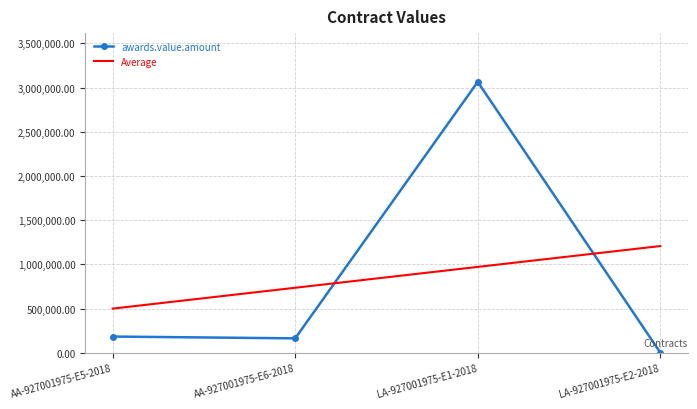

At which label does the data first exceed 183417?

LA-927001975-E1-2018